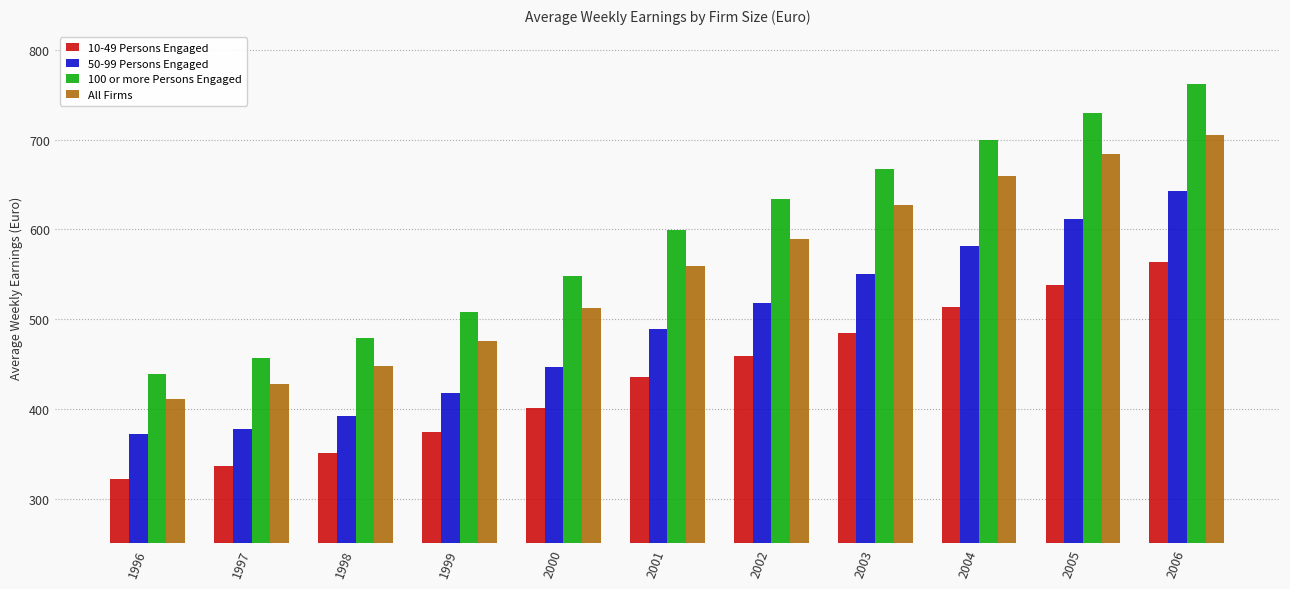

What is the total value across all series at 2006?

2673.2